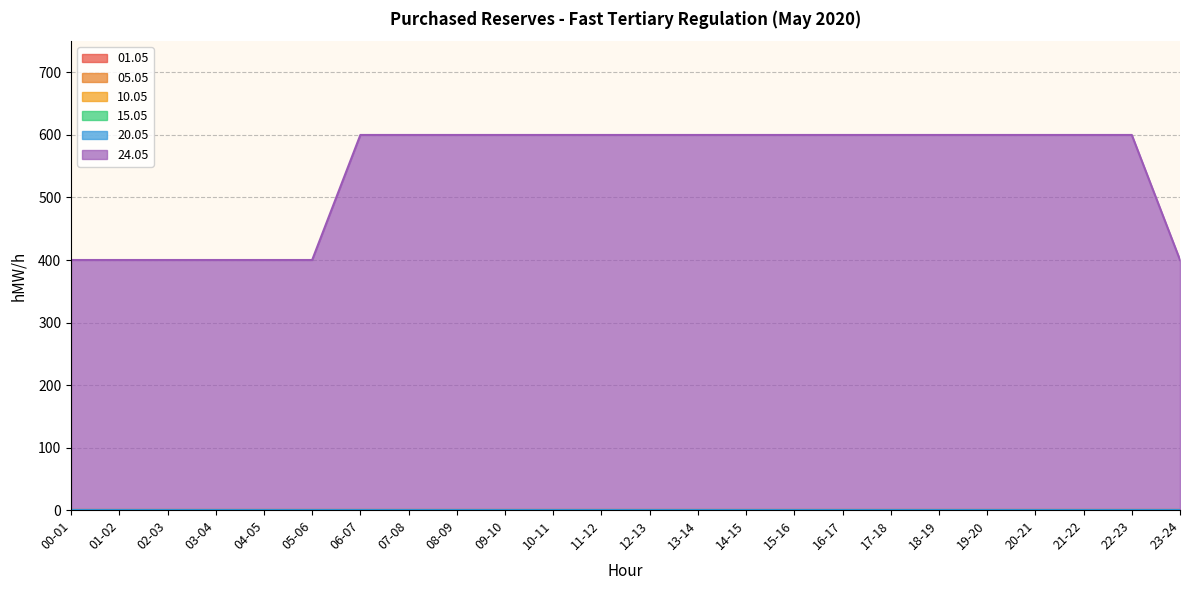

True or false: 20.05 and 01.05 intersect in this chart.

False